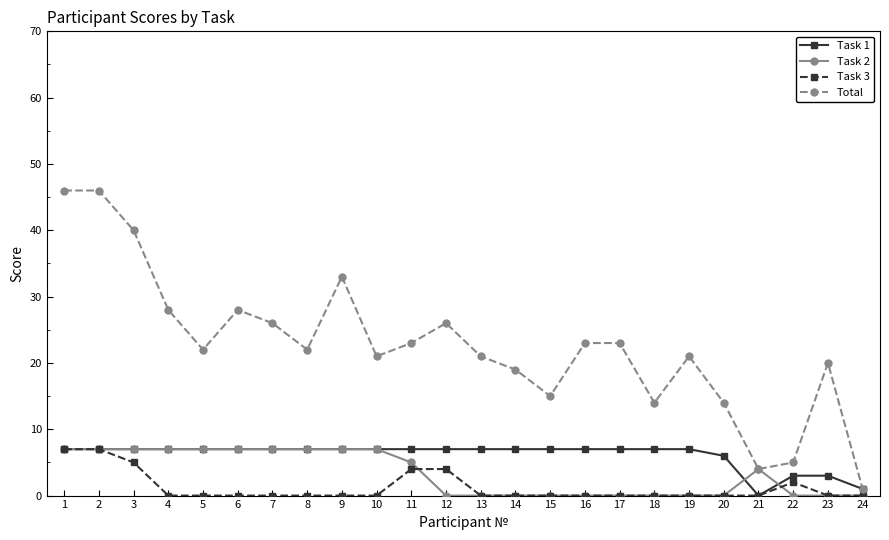

What is the maximum value for Total?

46